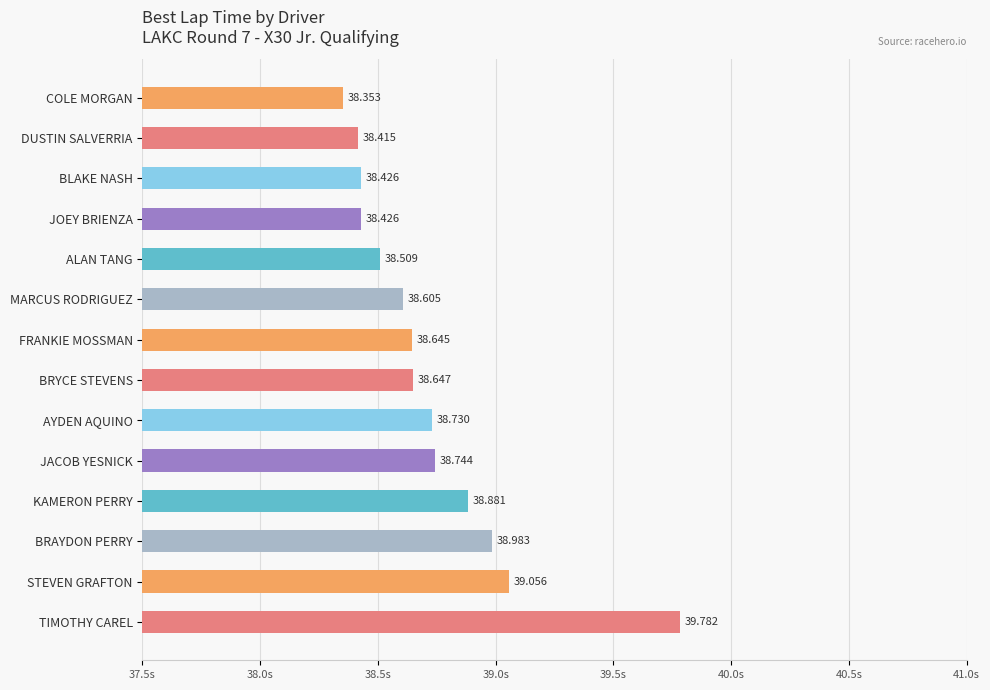

Which label corresponds to the smallest value in the chart?

COLE MORGAN